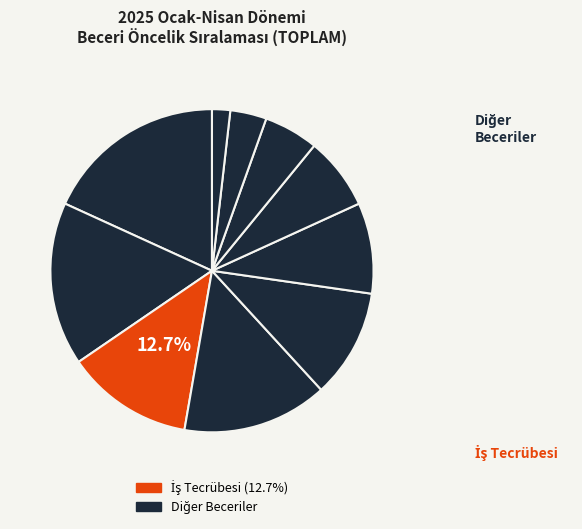

How many slices are in this pie chart?

10